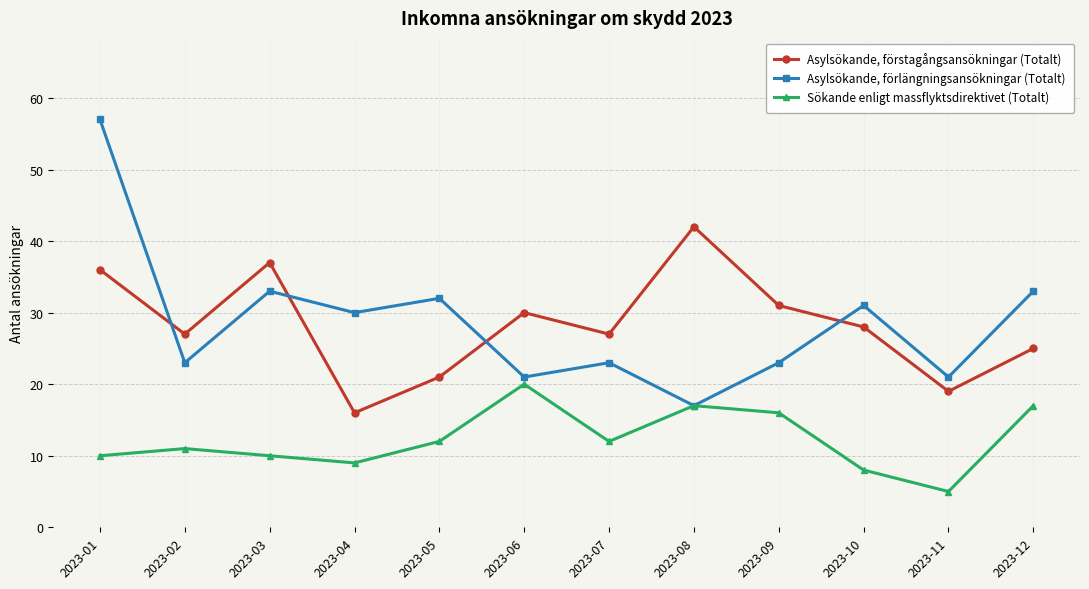

Reading left to right, list all the values displayed in this chart.

Asylsökande, förstagångsansökningar (Totalt): 36	27	37	16	21	30	27	42	31	28	19	25
Asylsökande, förlängningsansökningar (Totalt): 57	23	33	30	32	21	23	17	23	31	21	33
Sökande enligt massflyktsdirektivet (Totalt): 10	11	10	9	12	20	12	17	16	8	5	17